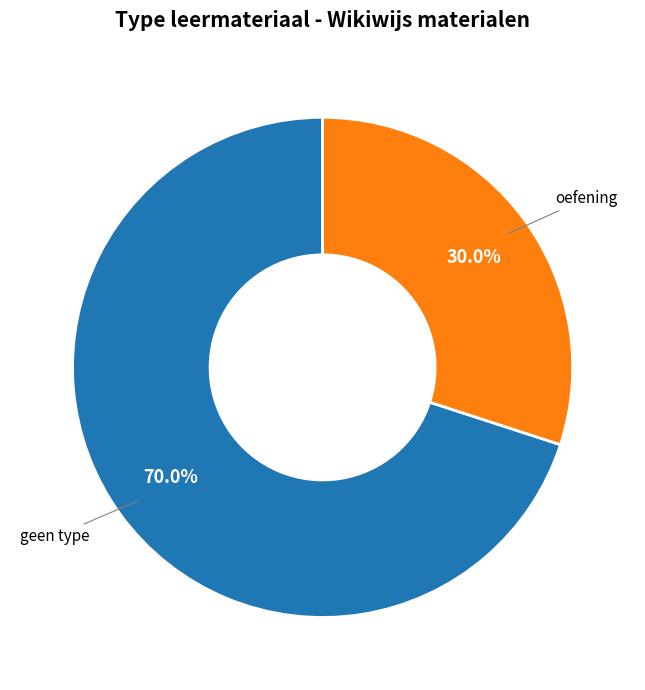

What is the total percentage of geen type and oefening?

100.0%